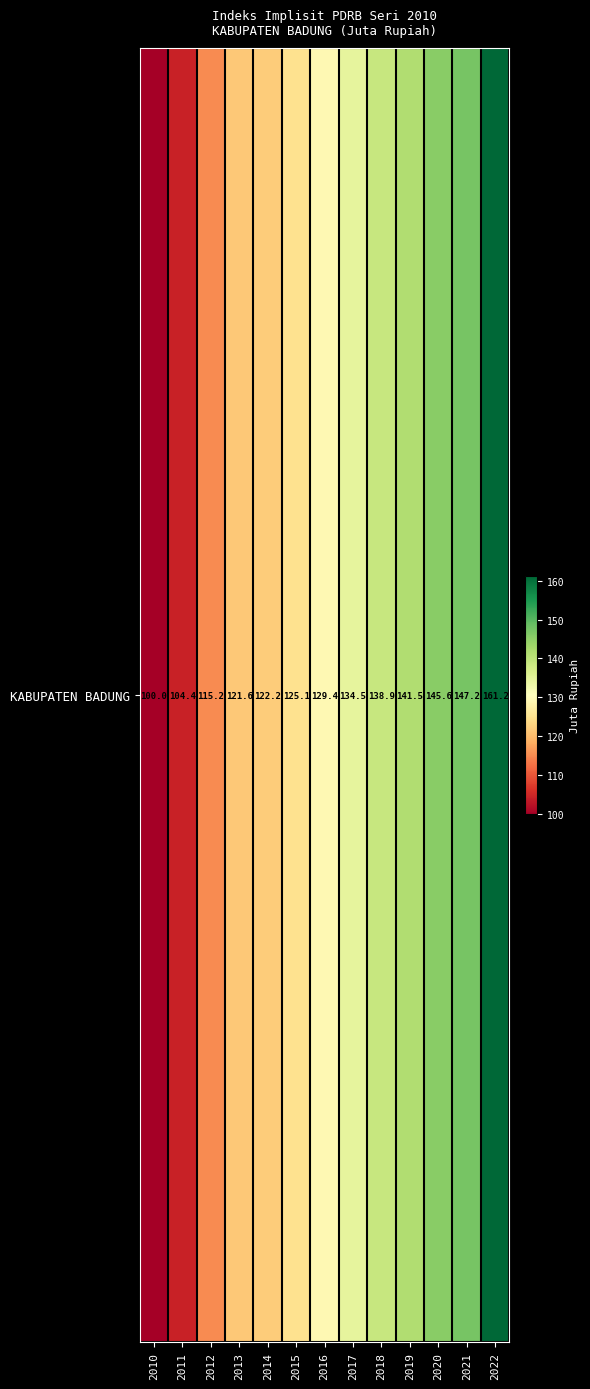

Reading left to right, what are all the values shown in this chart?

100.0	104.4	115.2	121.6	122.2	125.1	129.4	134.5	138.9	141.5	145.6	147.2	161.2